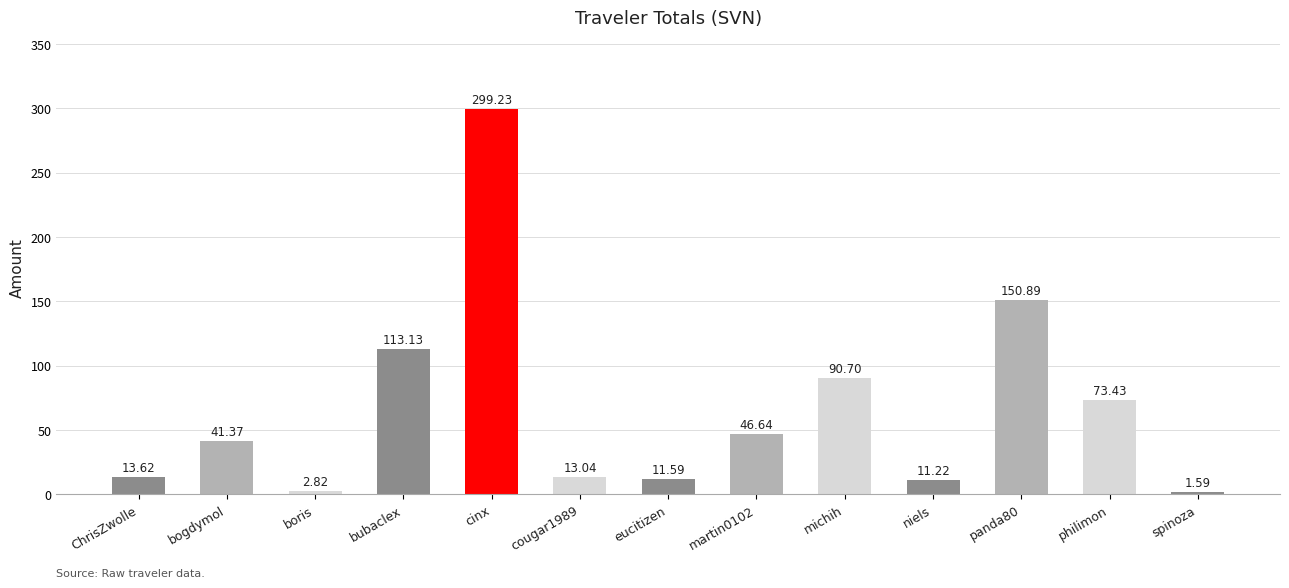

The chart shows a value of 113.1 at bubaclex. True or false?

True